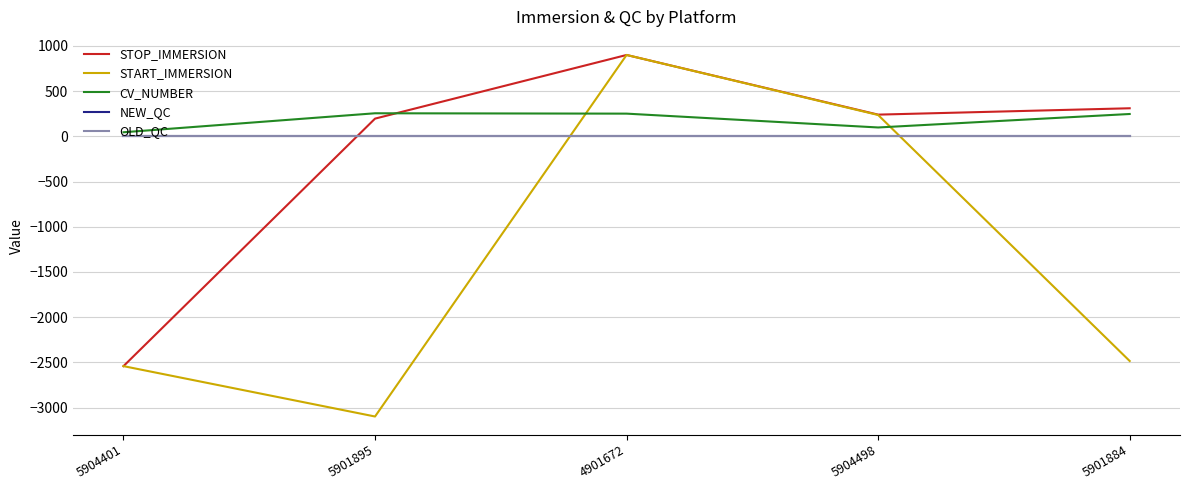

At which category does the chart reach its minimum across all series?

5901895